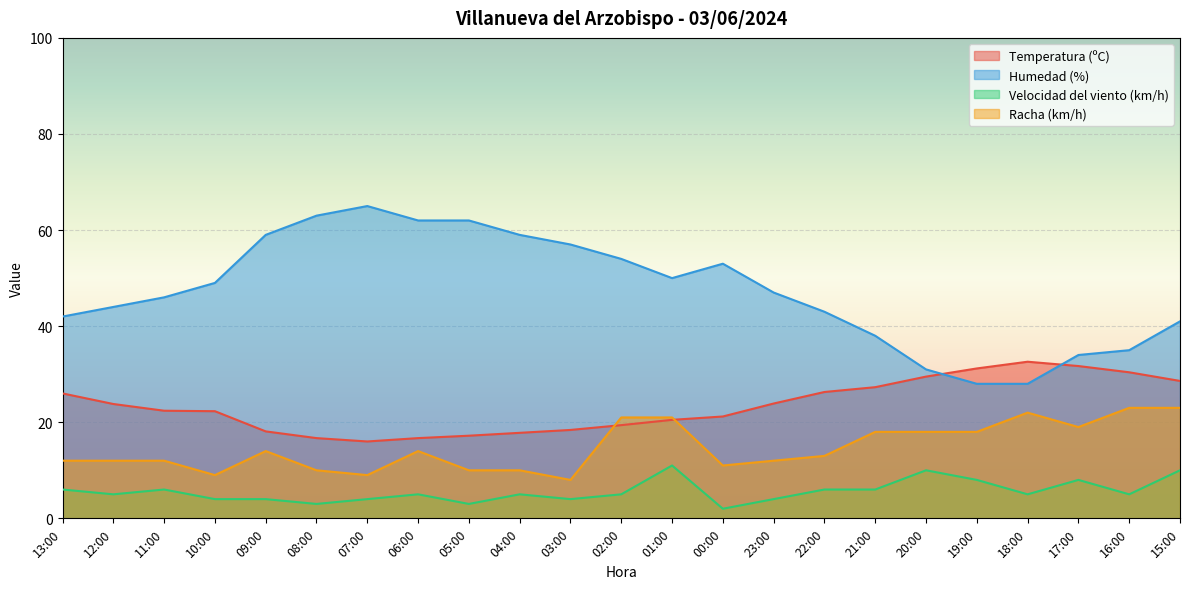

True or false: Racha (km/h) and Temperatura (ºC) cross at least once.

True